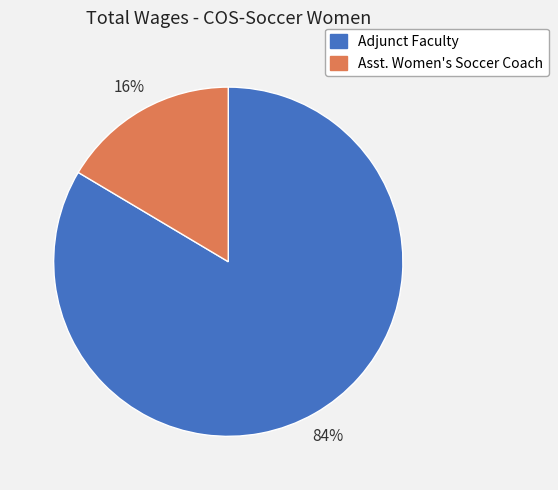

Combined, do Adjunct Faculty and Asst. Women's Soccer Coach account for over 50%?

Yes